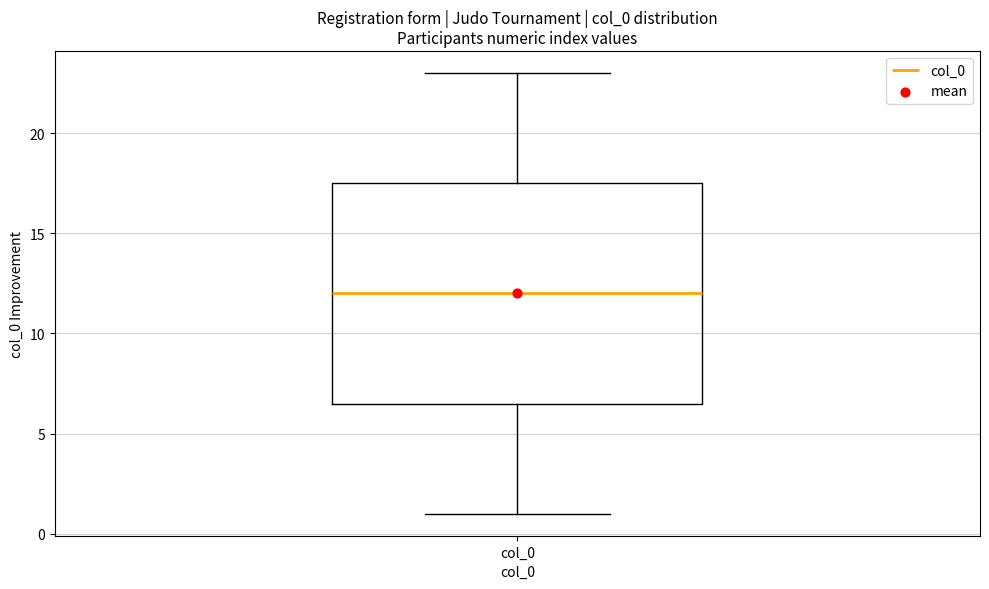

Read this box plot against the y-axis: the position of the median line, the range covered by the box, and the ends of both whiskers. The values are not printed on the chart, so give them approximately, as read against the axis.

median 12.0, box 6.5 to 17.5, whiskers 1.0 to 23.0